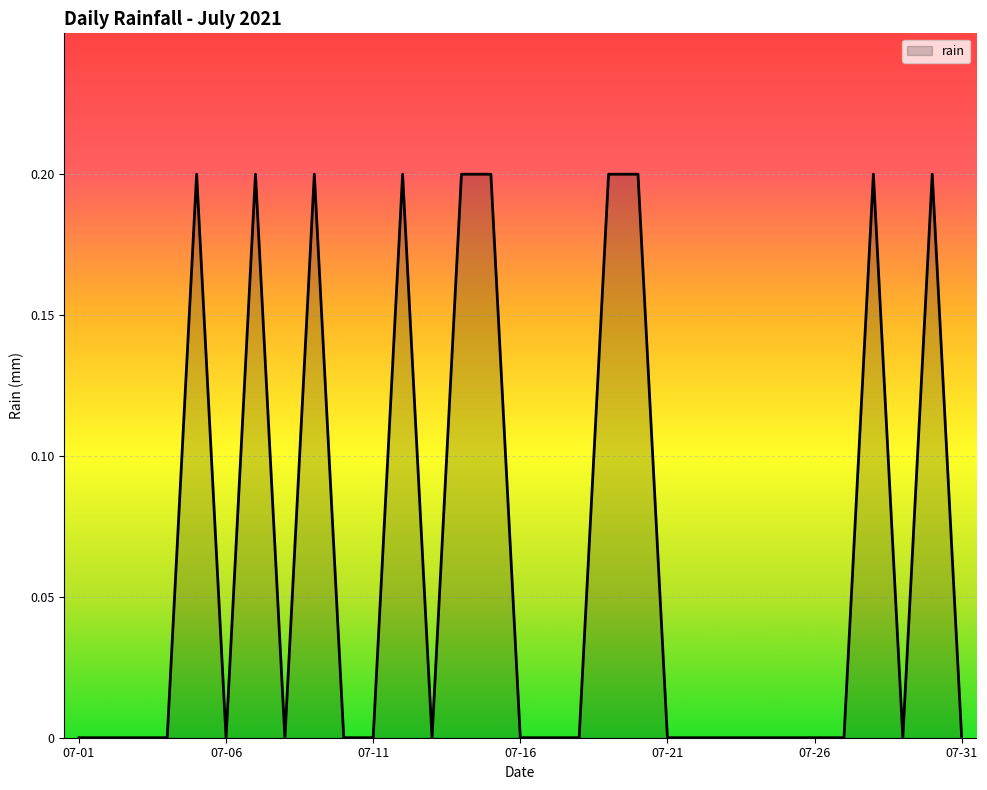

Does the chart have visible grid lines?

Yes